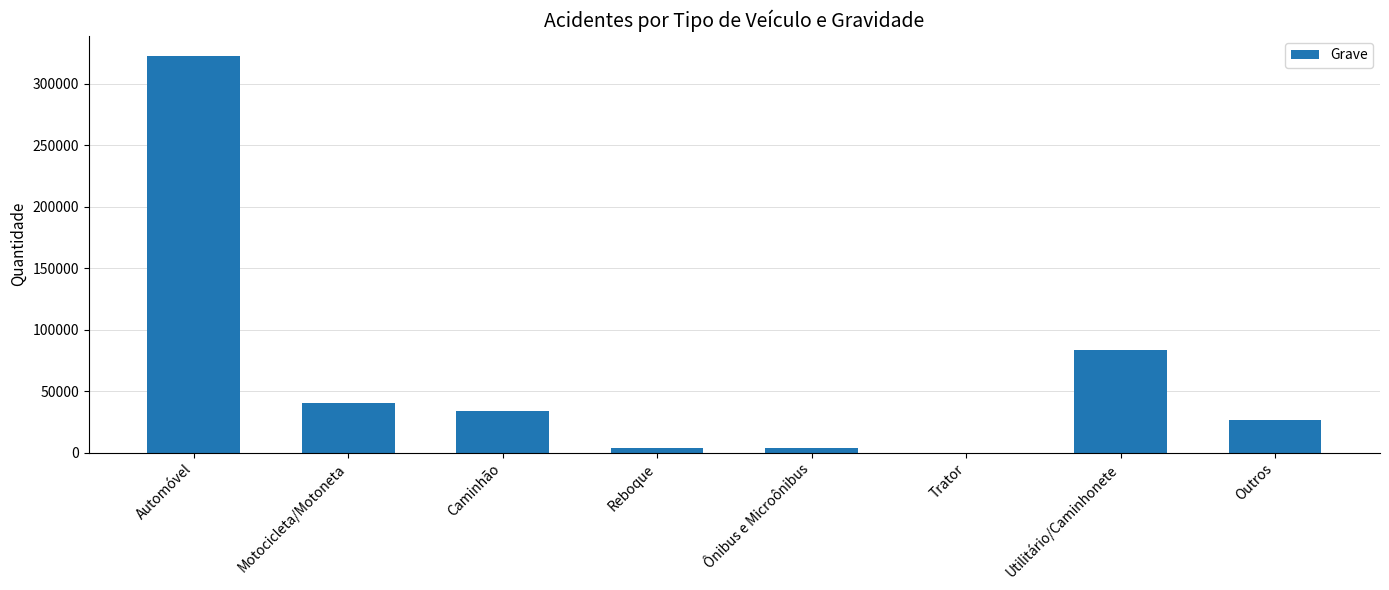

The value at Utilitário/Caminhonete is 83294. True or false?

True